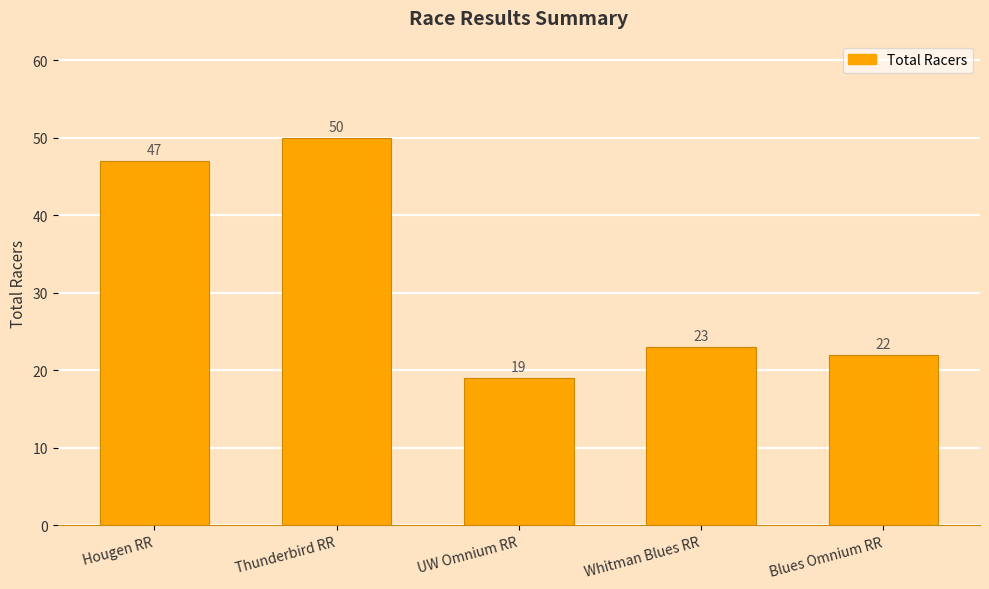

What is the change in value from Hougen RR to Whitman Blues RR?

-24